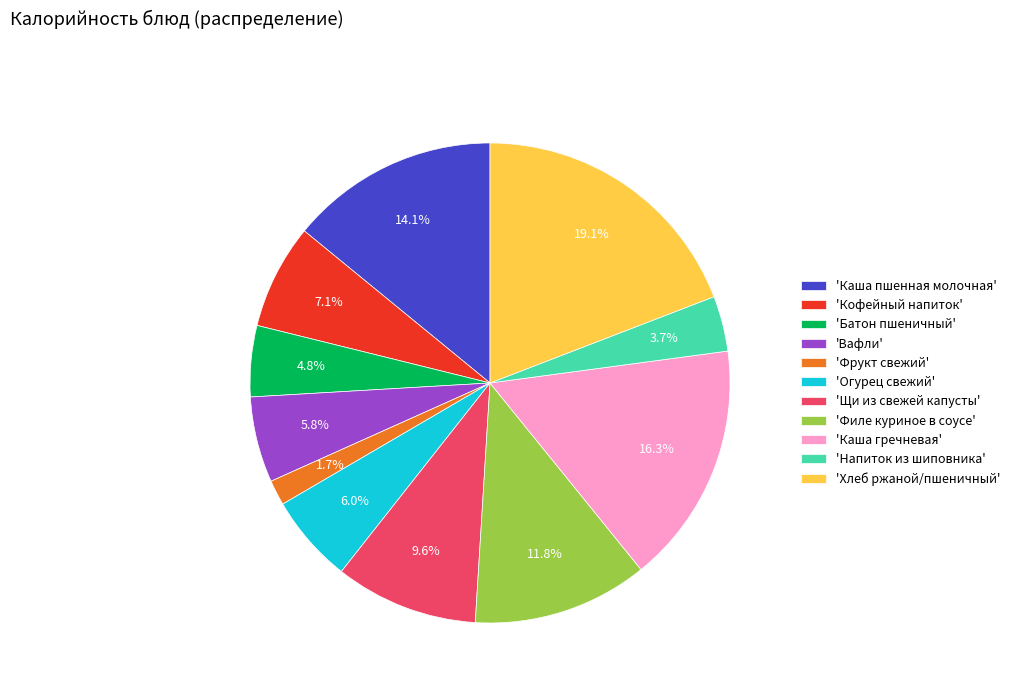

Is the sum of 'Батон пшеничный' and 'Каша пшенная молочная' greater than half?

No